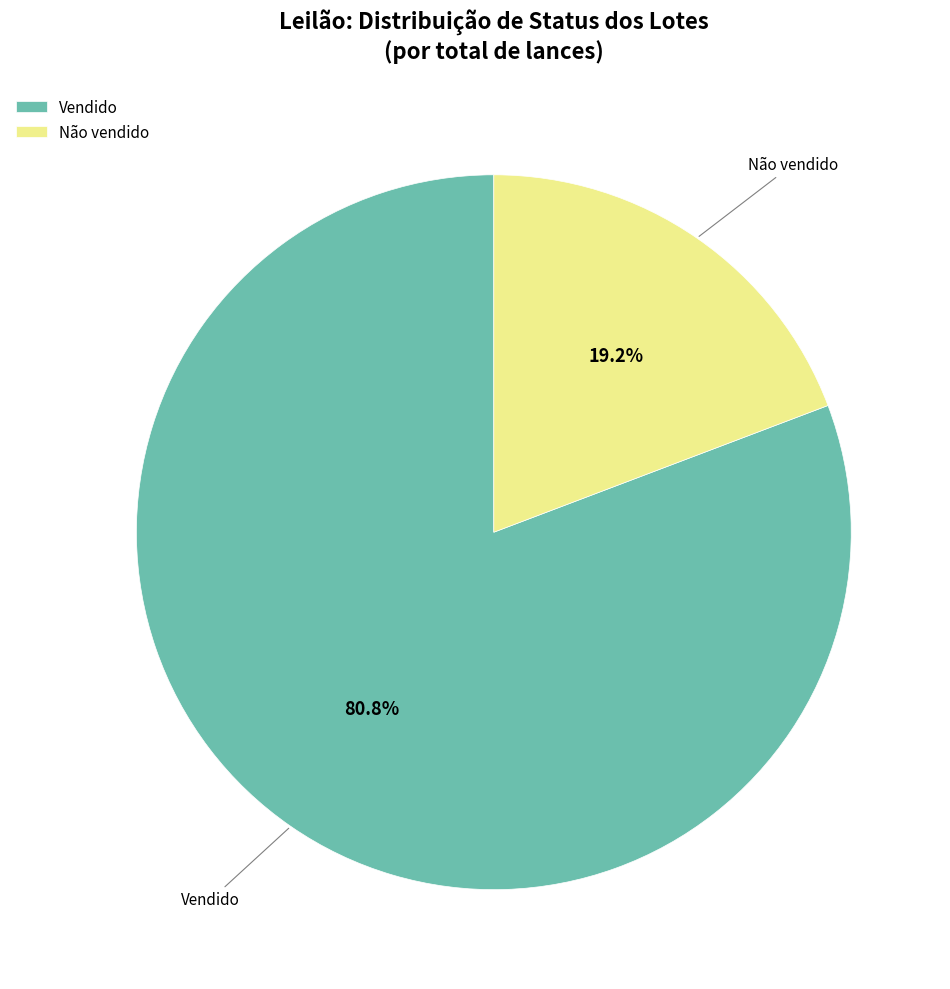

Is there any slice that represents more than half of the pie?

Yes